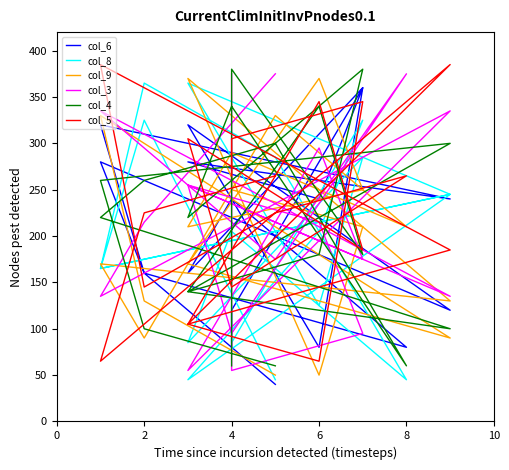

What is the average value of the col_6 series?

198